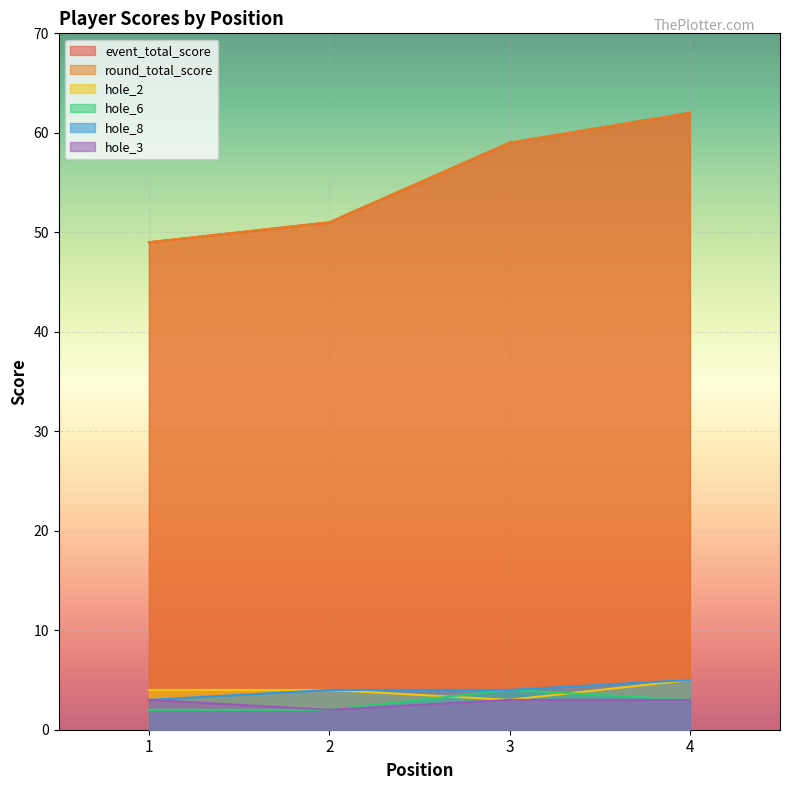

At how many categories does at least one series exceed 45?

4